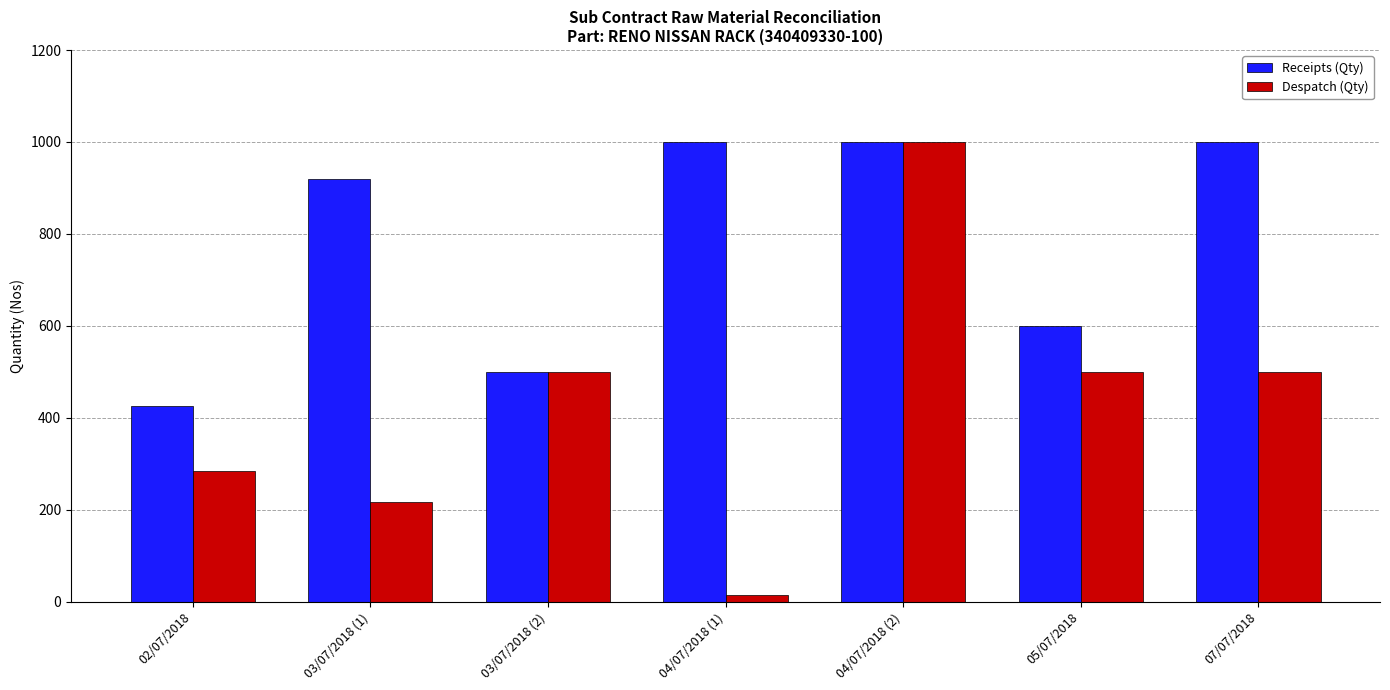

How many Receipts (Qty) values are between 500 and 1000?

6